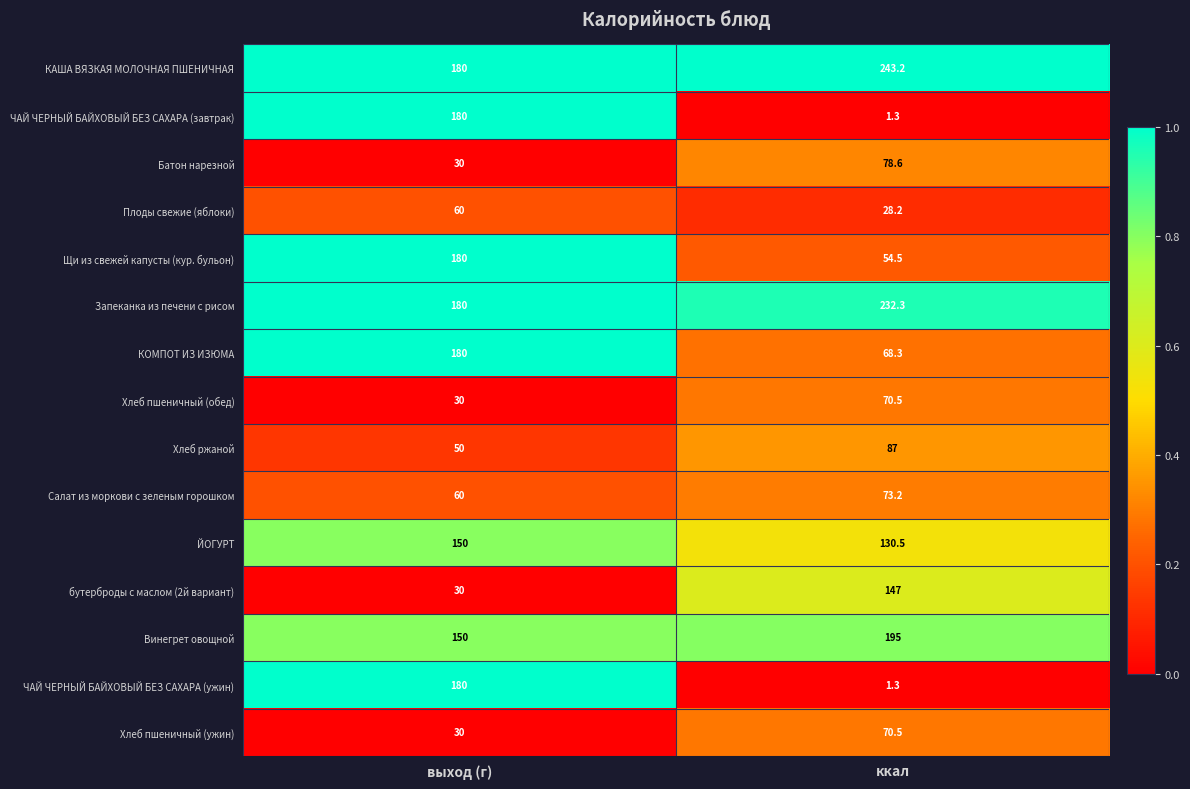

At which category is the sum across all series the highest?

выход (г)